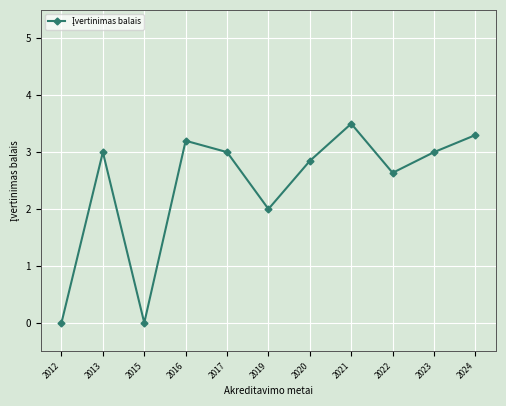

What is the greatest value displayed?

3.5